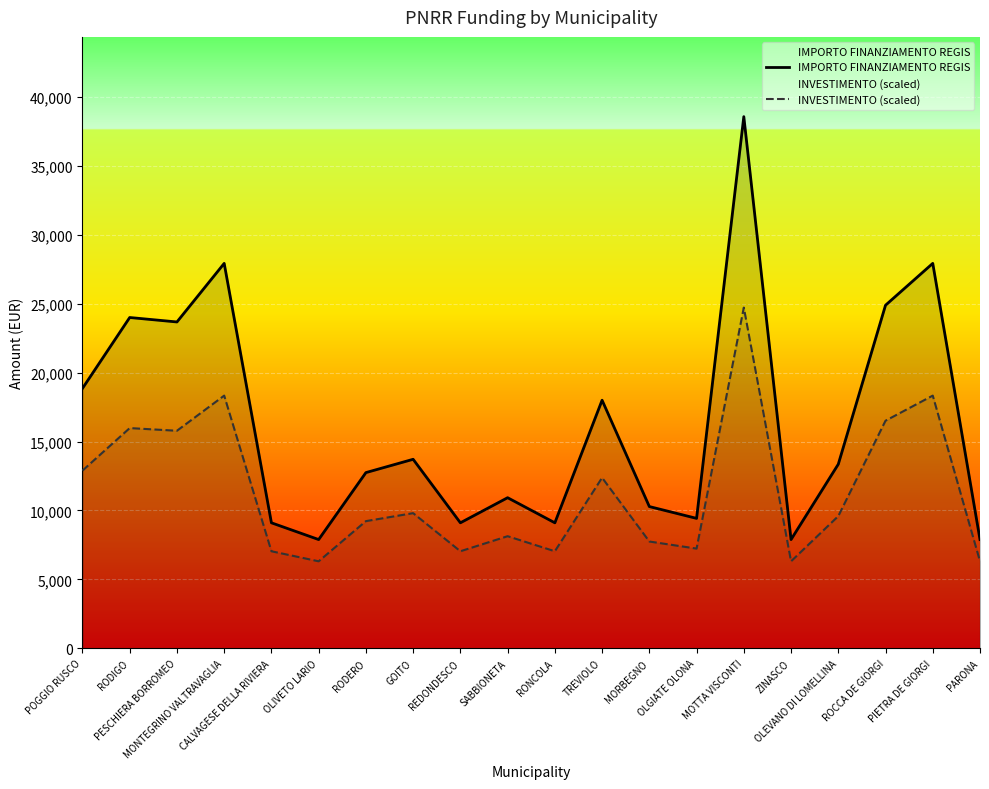

True or false: INVESTIMENTO (scaled) has more than 2 points higher than both neighbors.

True